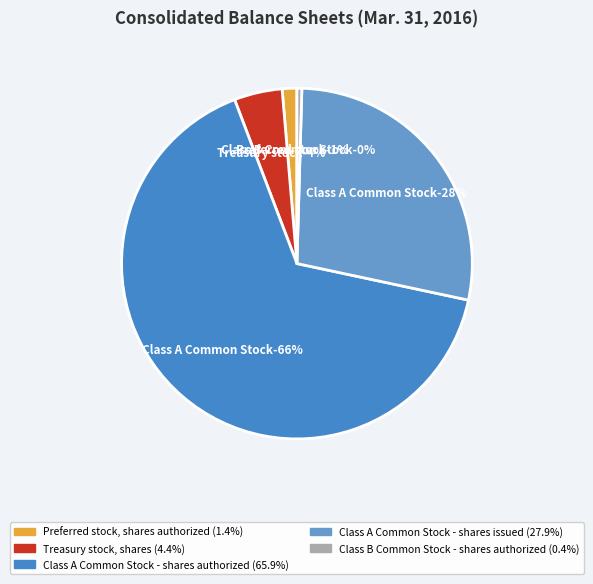

How many slices are in this pie chart?

5